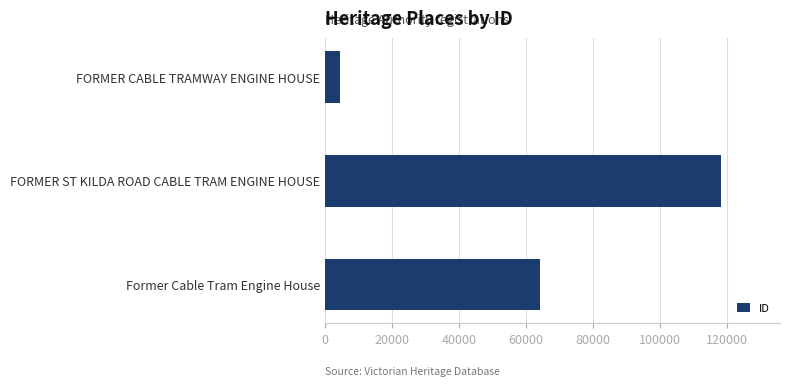

Which label corresponds to the largest value in the chart?

FORMER ST KILDA ROAD CABLE TRAM ENGINE HOUSE